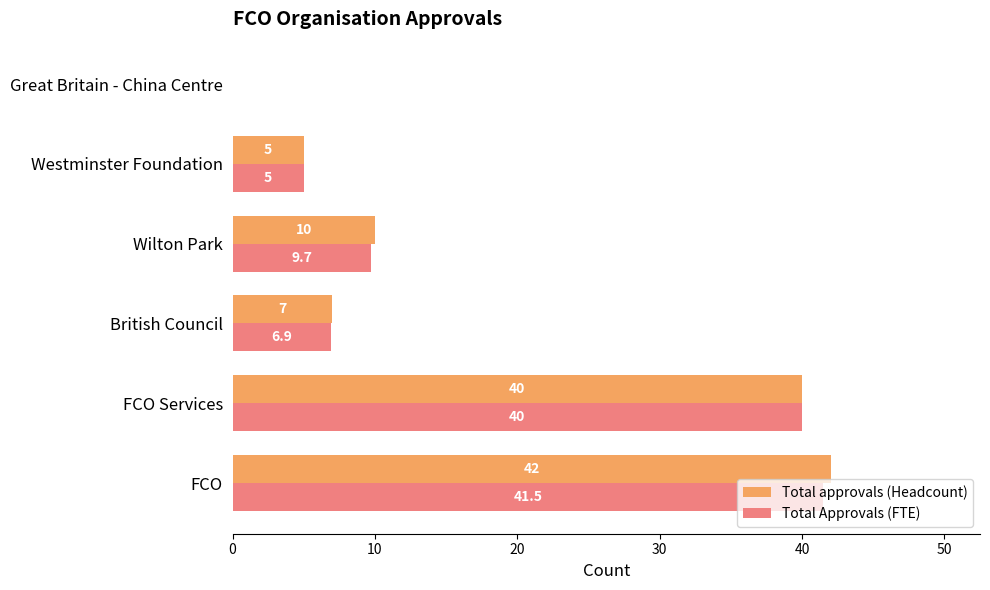

What is the sum of the Total Approvals (FTE) values at Great Britain - China Centre and Westminster Foundation?

5.0